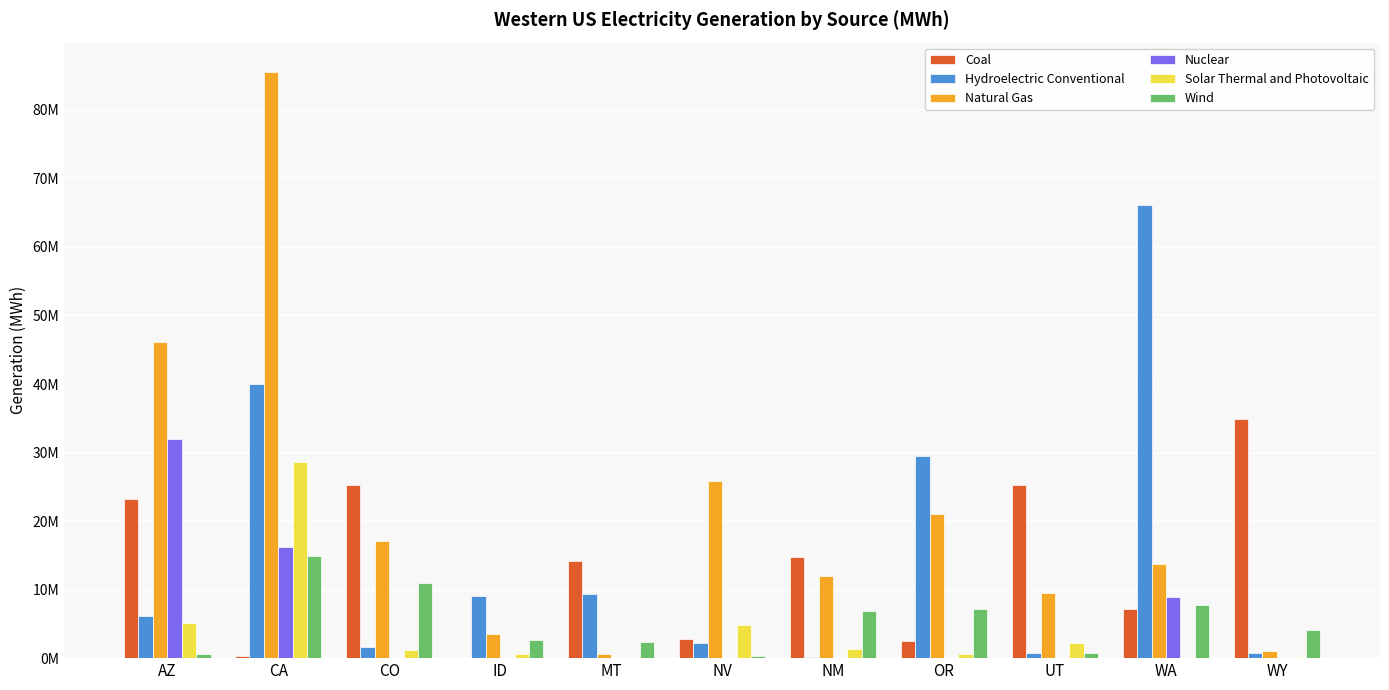

What position from the right is AZ?

11